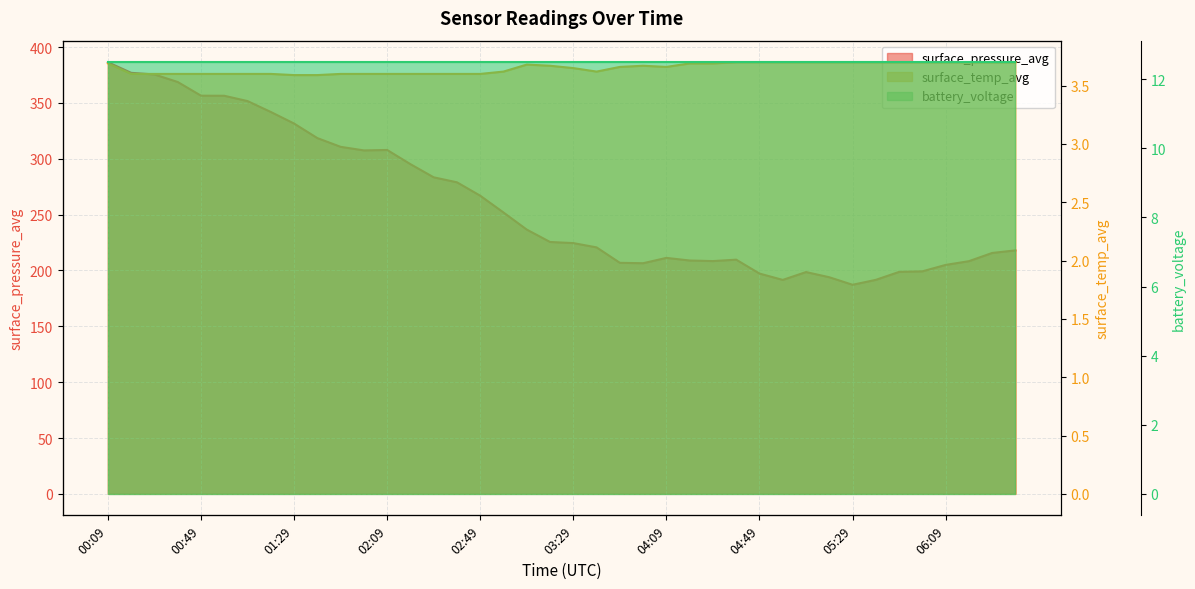

Which series has the widest spread of values?

surface_pressure_avg